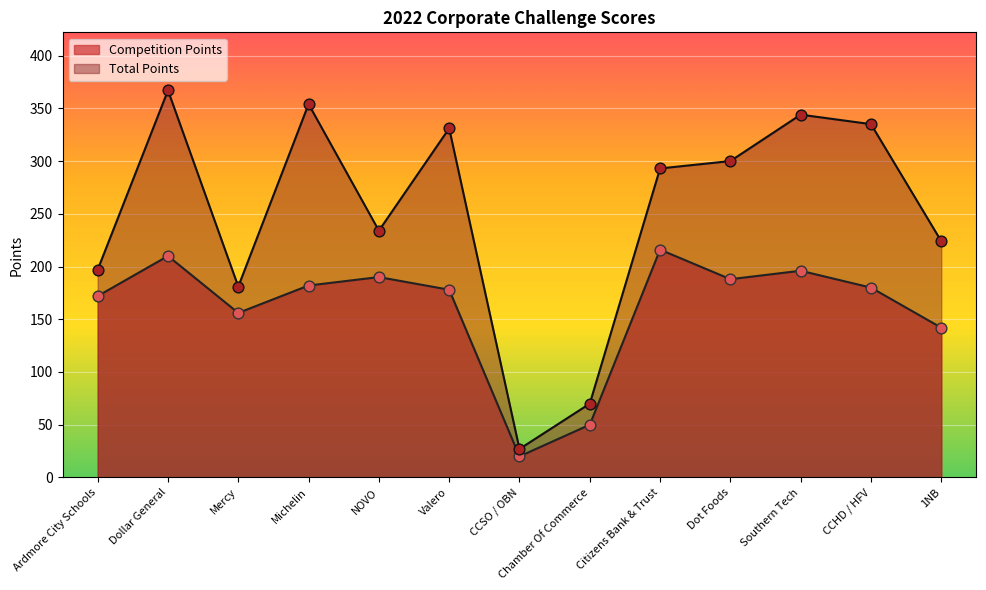

Which series reaches the maximum Y coordinate?

Total Points